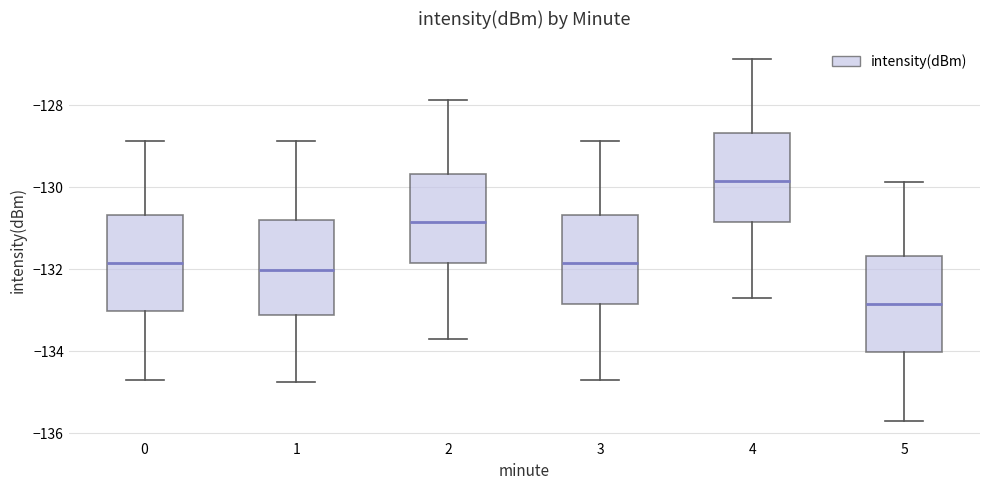

Reading left to right, transcribe this box plot: for each box, give where its median line is, the range the box spans, and where its two whiskers end, as read against the y-axis. The values are not printed on the chart, so give them approximately, as read against the axis.

0: median -131.8, box -133.0 to -130.6, whiskers -134.6 to -128.8
1: median -132.0, box -133.2 to -130.8, whiskers -134.8 to -128.8
2: median -130.8, box -131.8 to -129.6, whiskers -133.6 to -127.8
3: median -131.8, box -132.8 to -130.6, whiskers -134.6 to -128.8
4: median -129.8, box -130.8 to -128.6, whiskers -132.6 to -126.8
5: median -132.8, box -134.0 to -131.6, whiskers -135.6 to -129.8